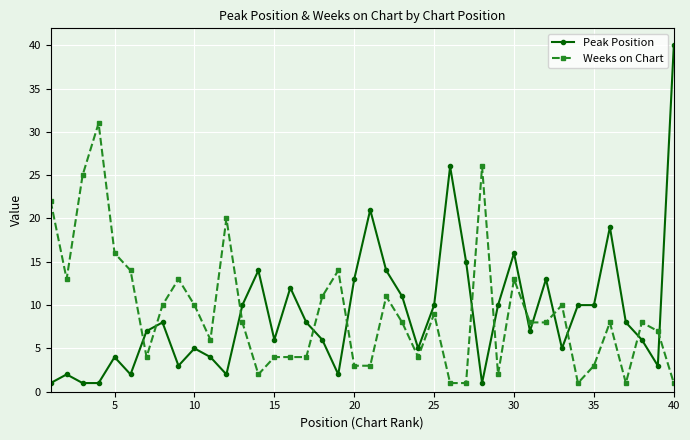

Rank the series by their maximum value, from lowest to highest.

Weeks on Chart, Peak Position